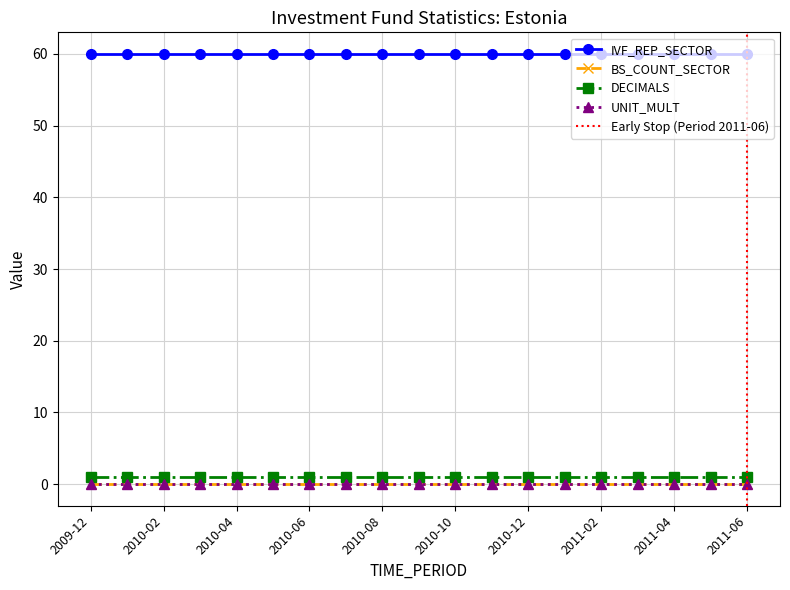

Which label corresponds to the largest value in the chart?

2009-12